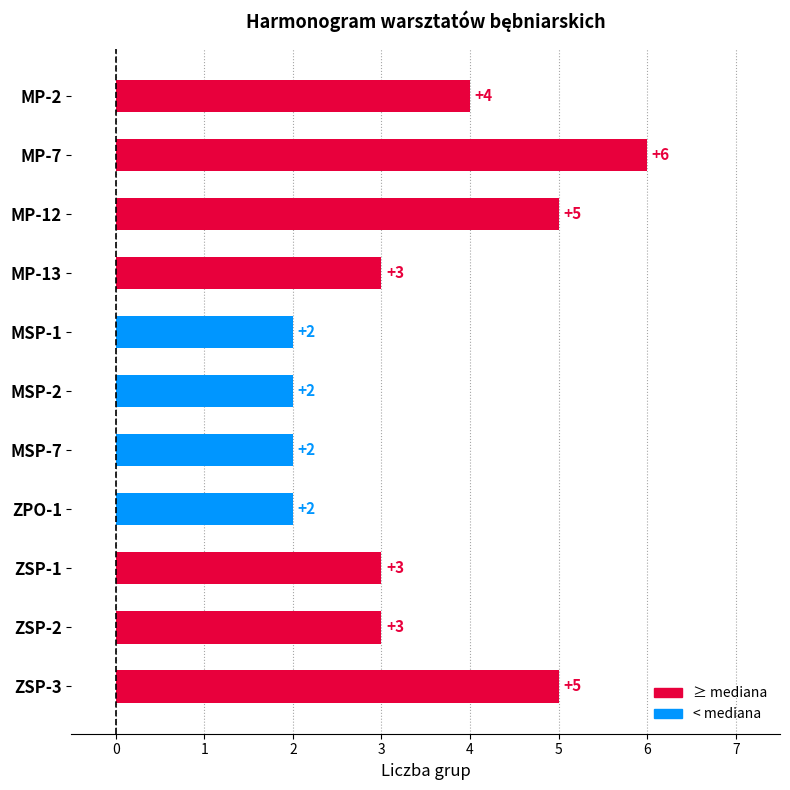

Is it true that the value at MSP-7 is 4?

False